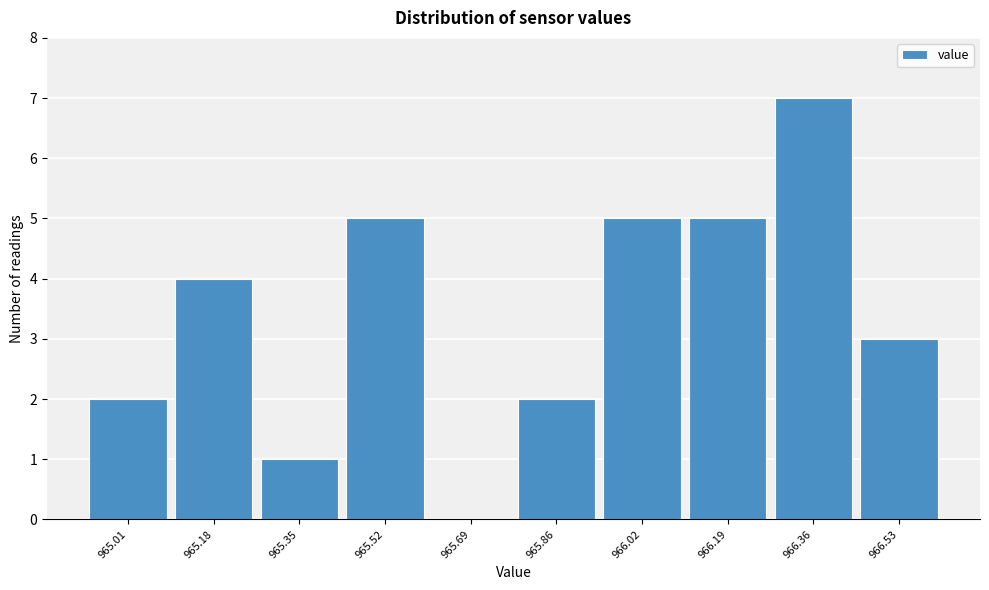

Reading left to right, list all the values displayed in this chart.

965.01=2	965.18=4	965.35=1	965.52=5	965.69=0	965.86=2	966.02=5	966.19=5	966.36=7	966.53=3